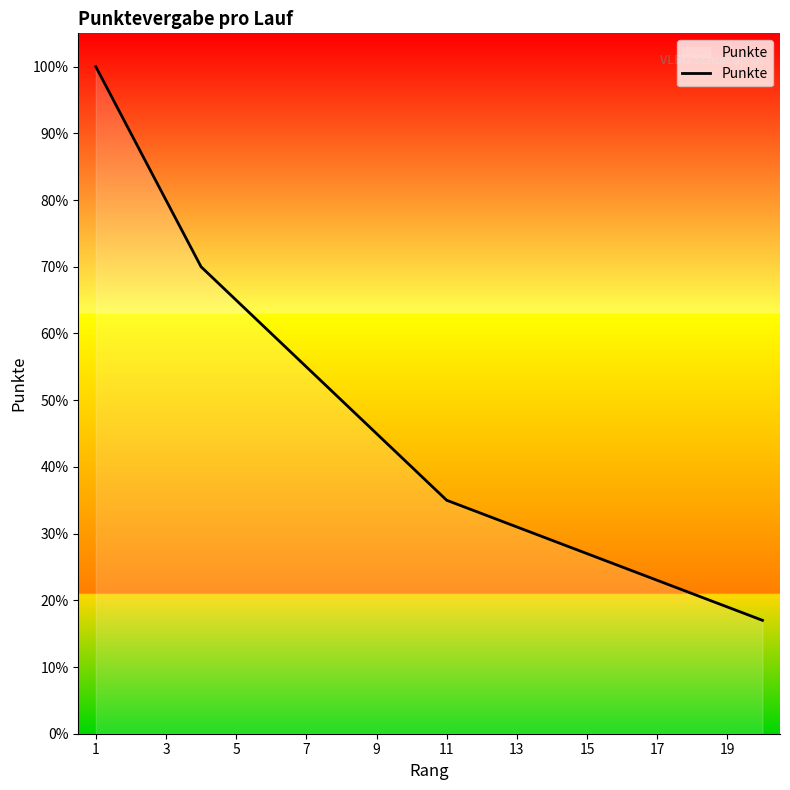

What is the difference between the second highest and second lowest values?

71